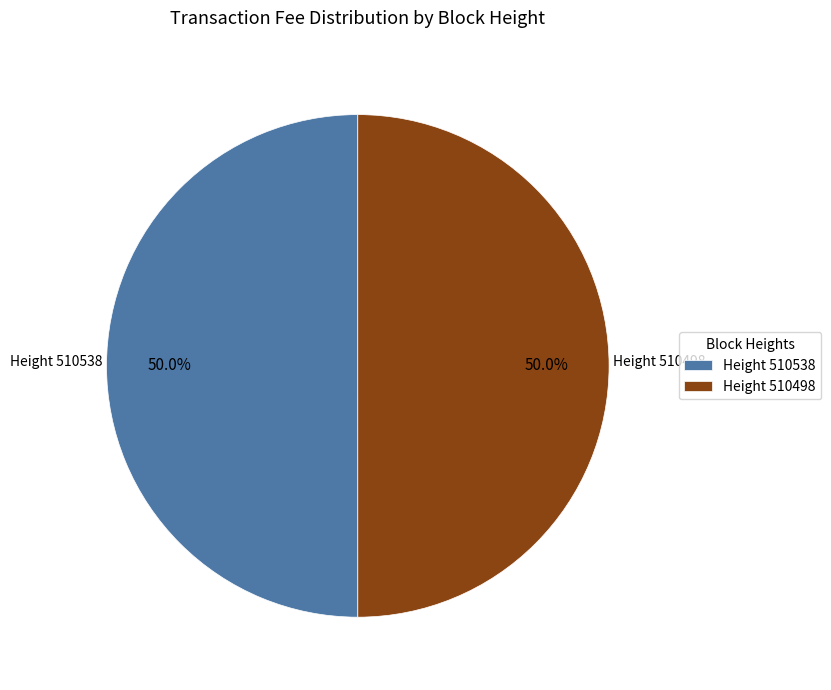

How much of the chart is everything except Height 510538?

50.0%